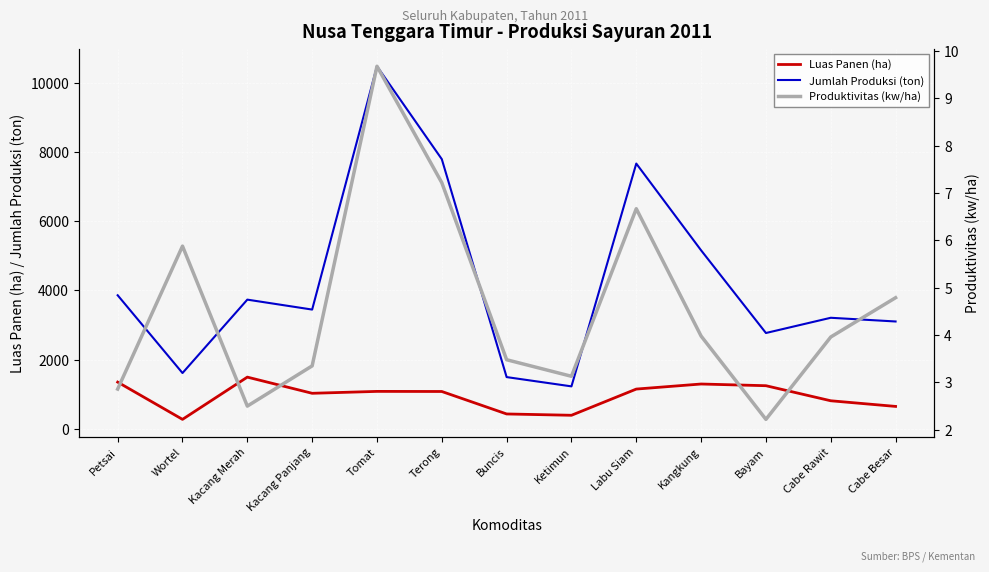

What is the highest value of the Produktivitas (kw/ha) series?

9.7